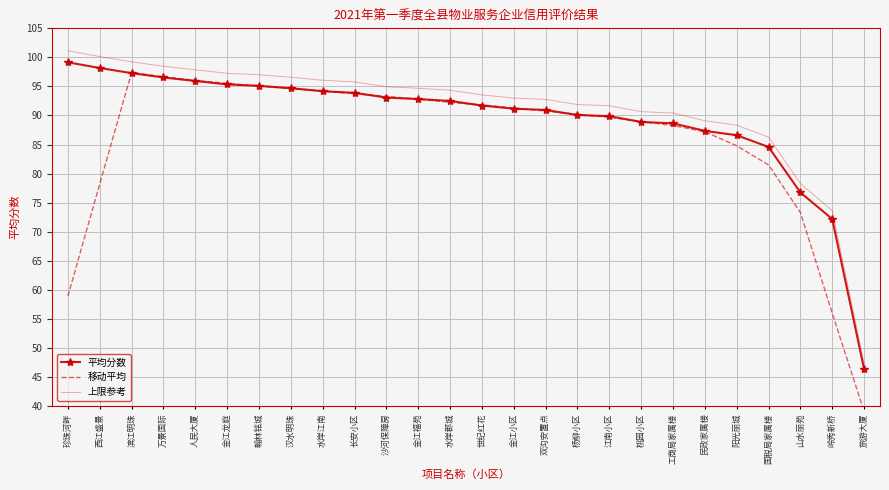

What are all the series names shown in the legend?

平均分数, 移动平均, 上限参考